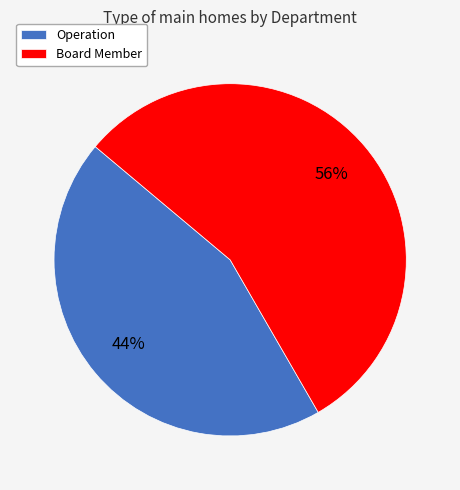

How many slices are in this pie chart?

2